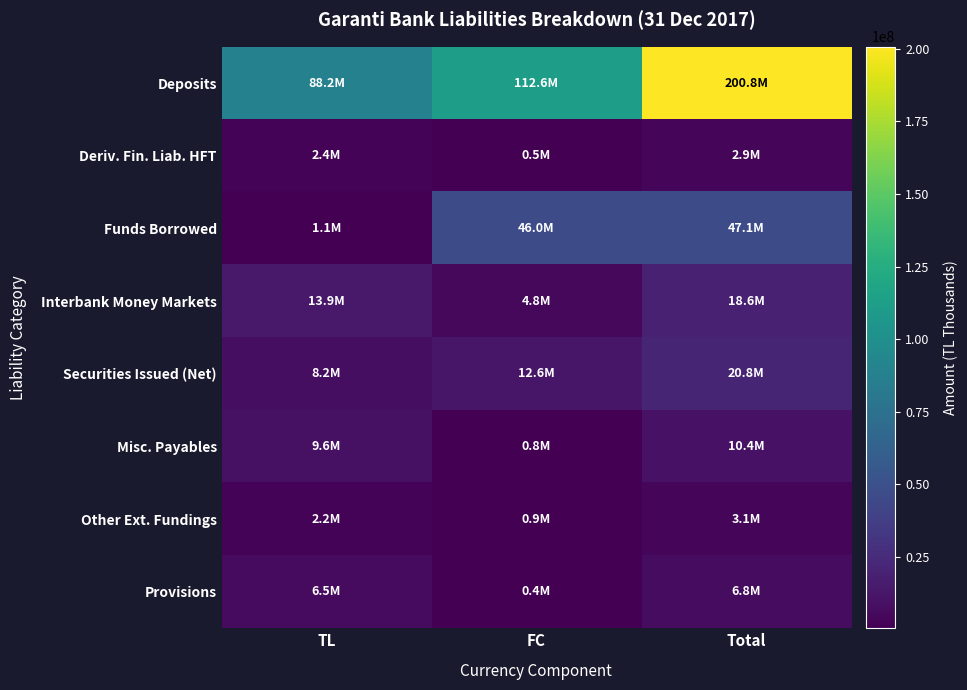

Which series changed the most between TL and FC?

Funds Borrowed